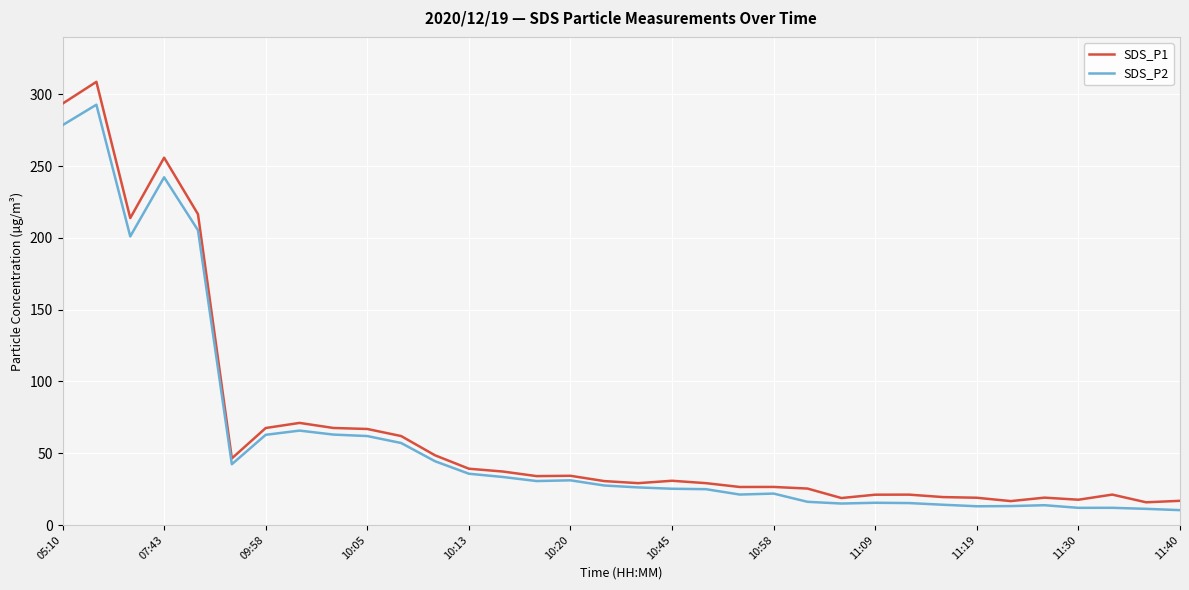

True or false: SDS_P1 and SDS_P2 intersect in this chart.

False